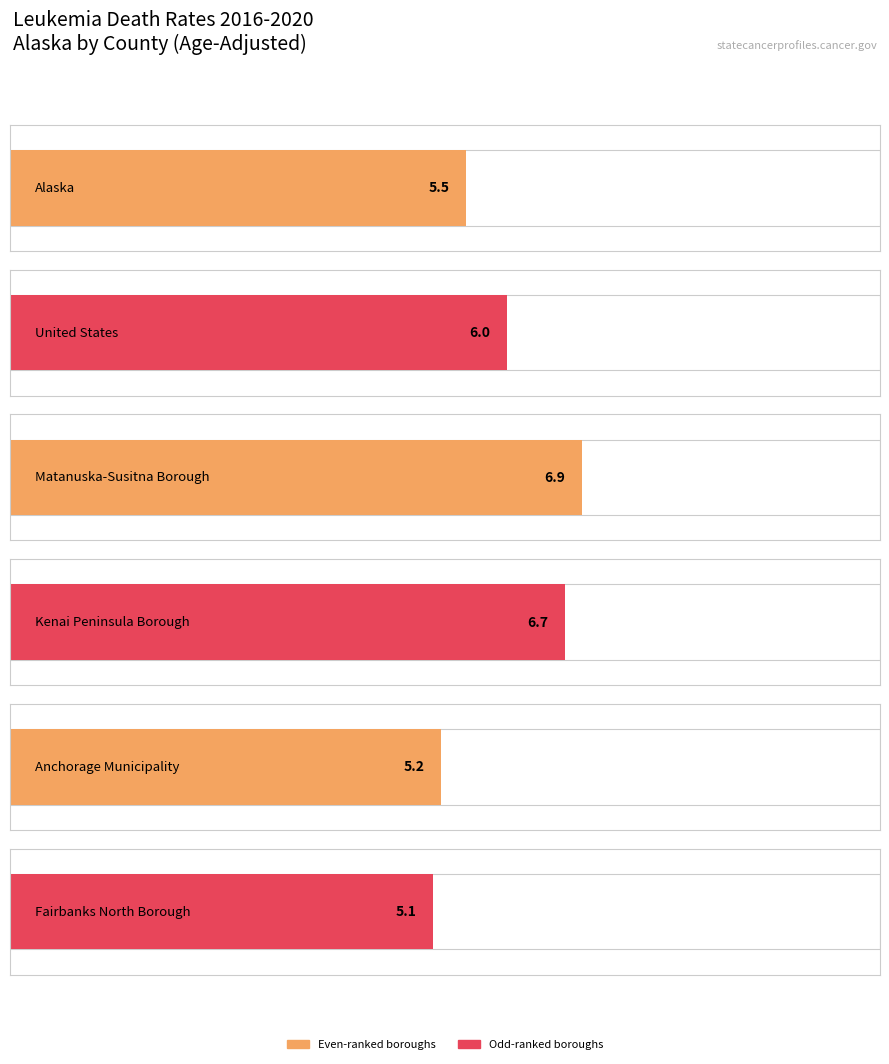

Which category has the lowest value across all series?

Fairbanks North Borough